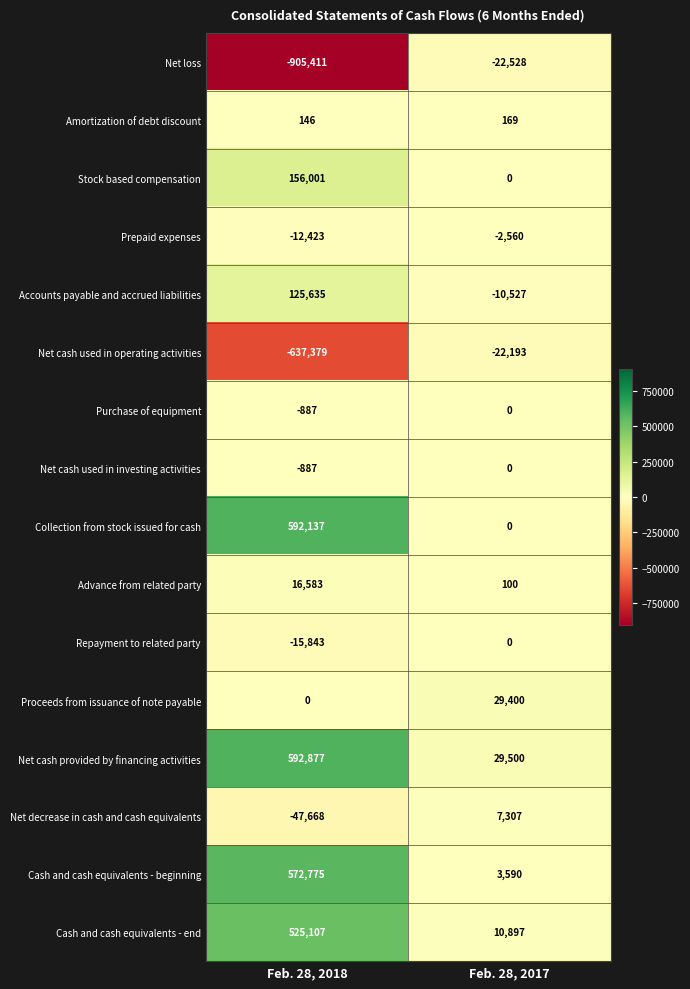

The Repayment to related party series shows 0 at Feb. 28, 2017. True or false?

True